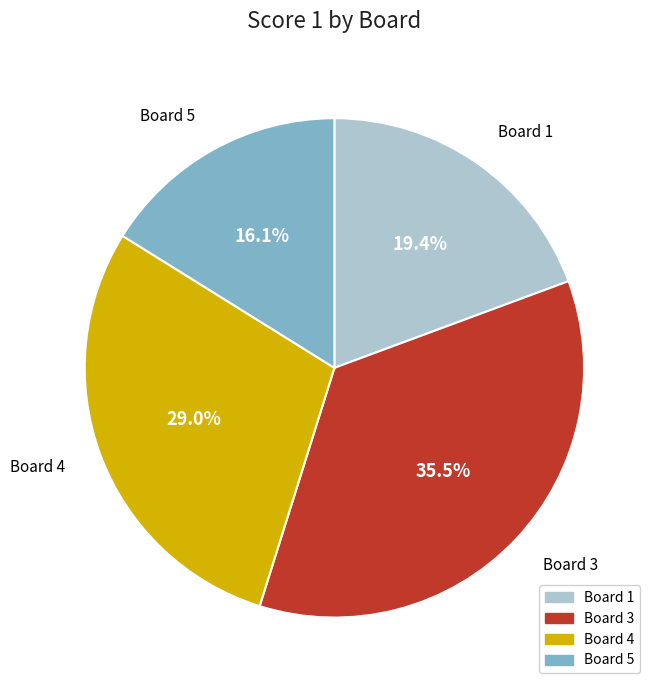

What percentage is NOT represented by Board 3?

64.5%